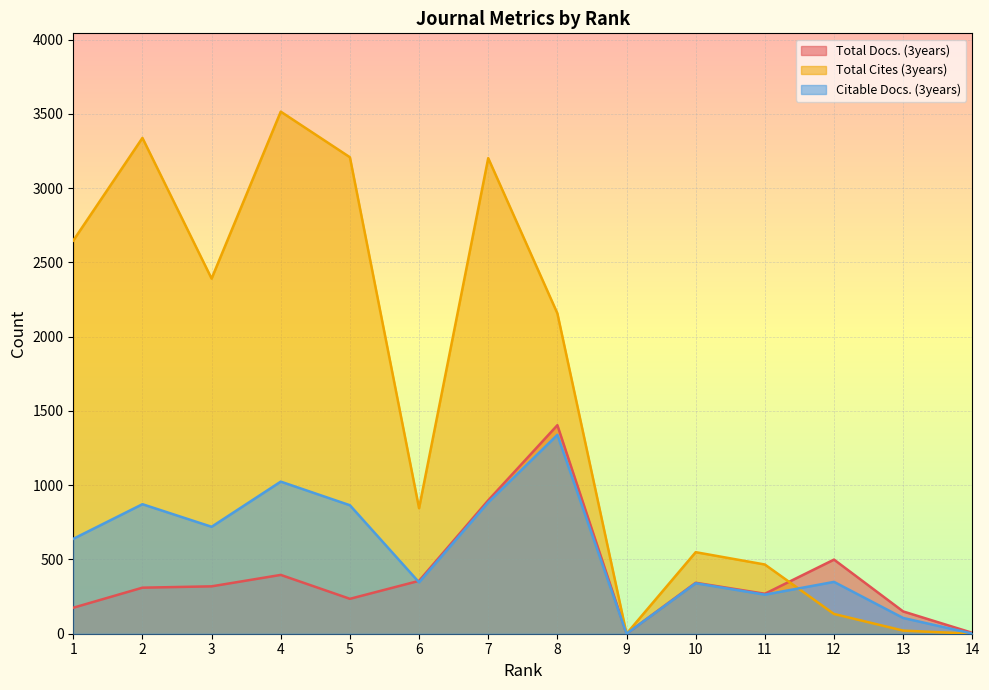

At how many categories does at least one series exceed 482?

10